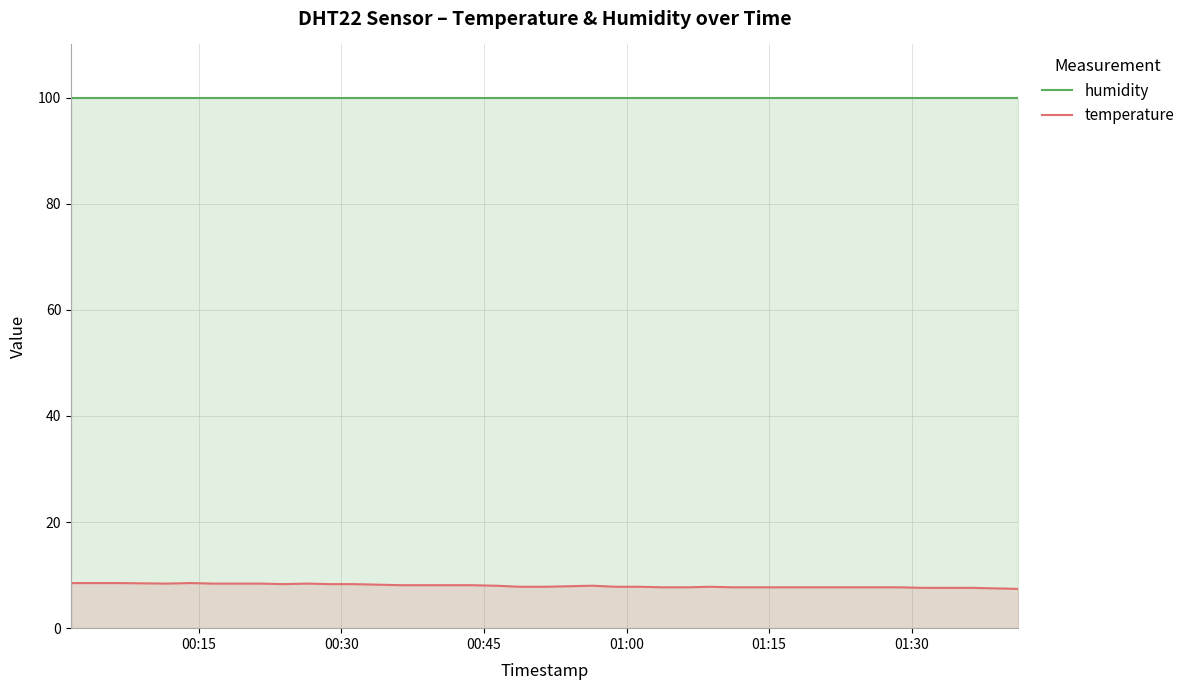

Rank the series by their average value, from highest to lowest.

humidity, temperature